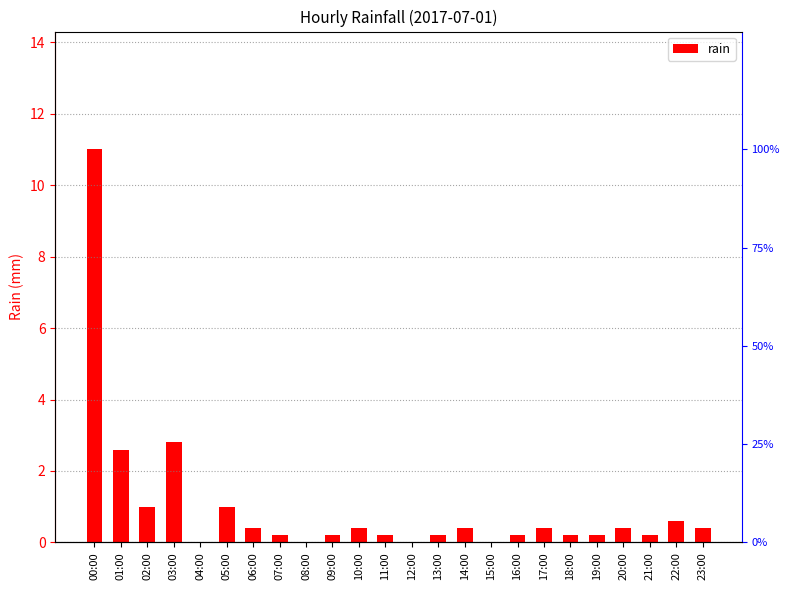

What is the sum of all values?

23.0